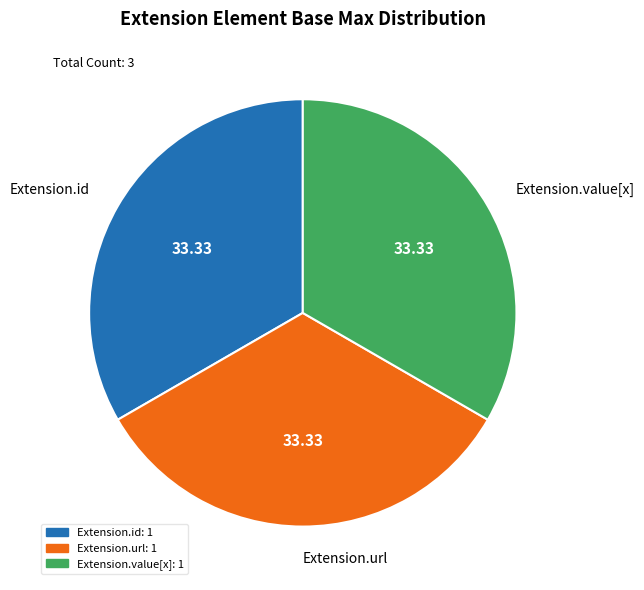

The Extension.value[x] slice represents 13% of the pie. True or false?

False